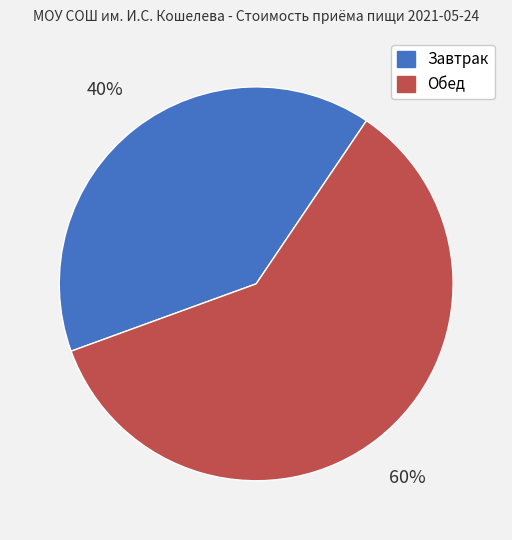

To the nearest percent, what portion does Завтрак represent?

40%